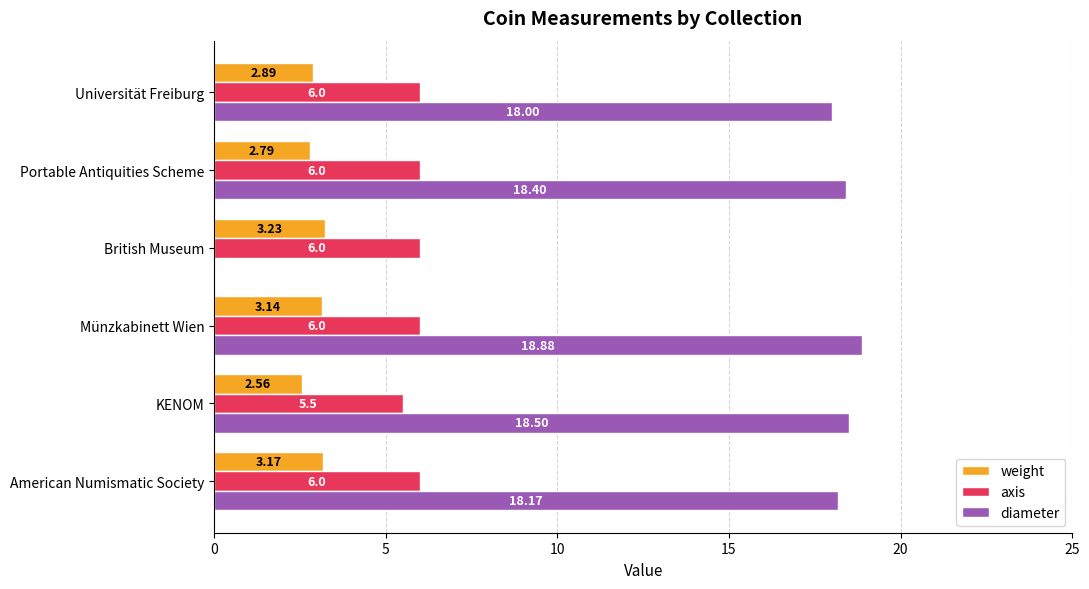

Where is axis nearest to the value 5?

KENOM